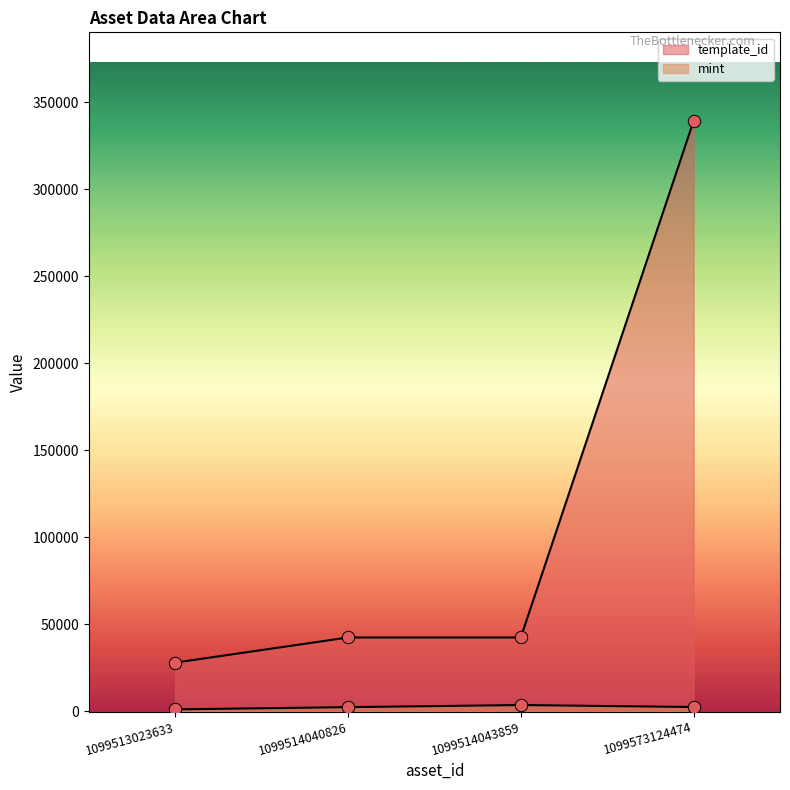

Which series contains the lowest Y value?

mint